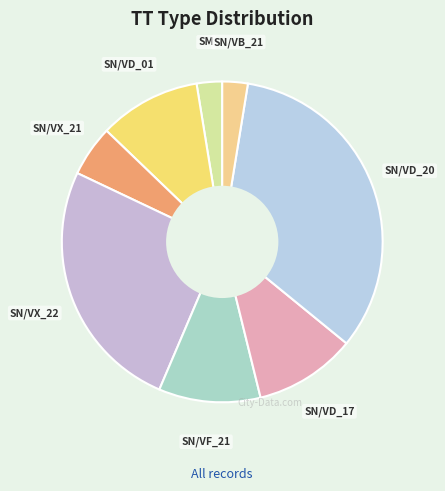

Does SN/VX_22 account for over 50% of the chart?

No